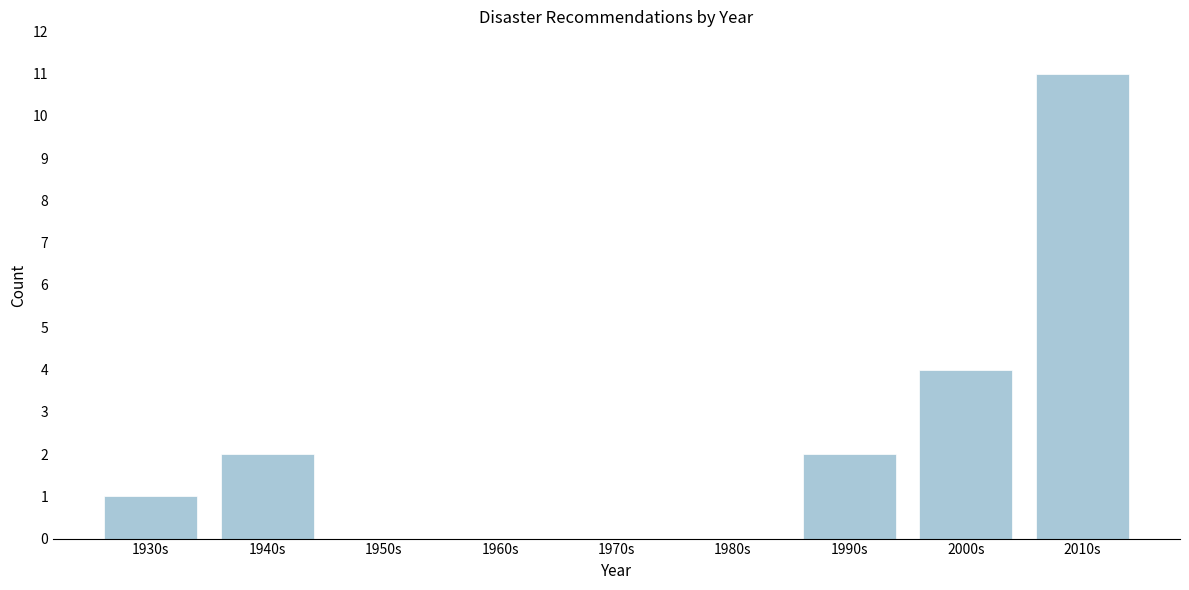

Reading right to left, extract all data points from this chart.

2010s=11	2000s=4	1990s=2	1980s=0	1970s=0	1960s=0	1950s=0	1940s=2	1930s=1